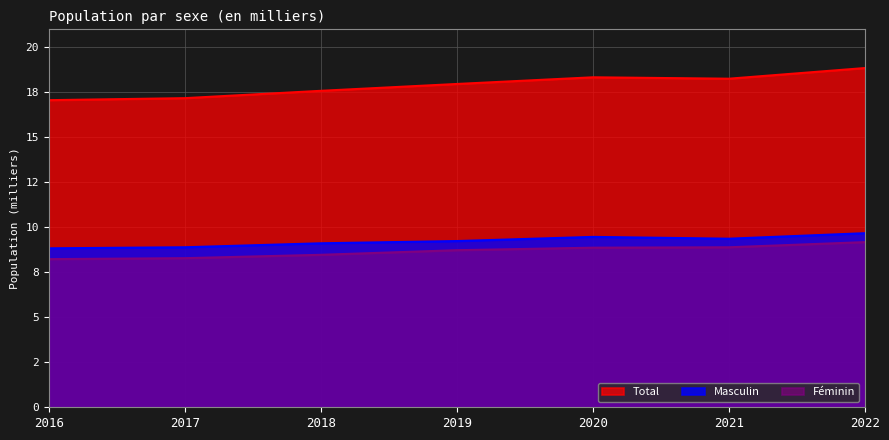

What is the difference between the highest and lowest values at 2022?

9.7